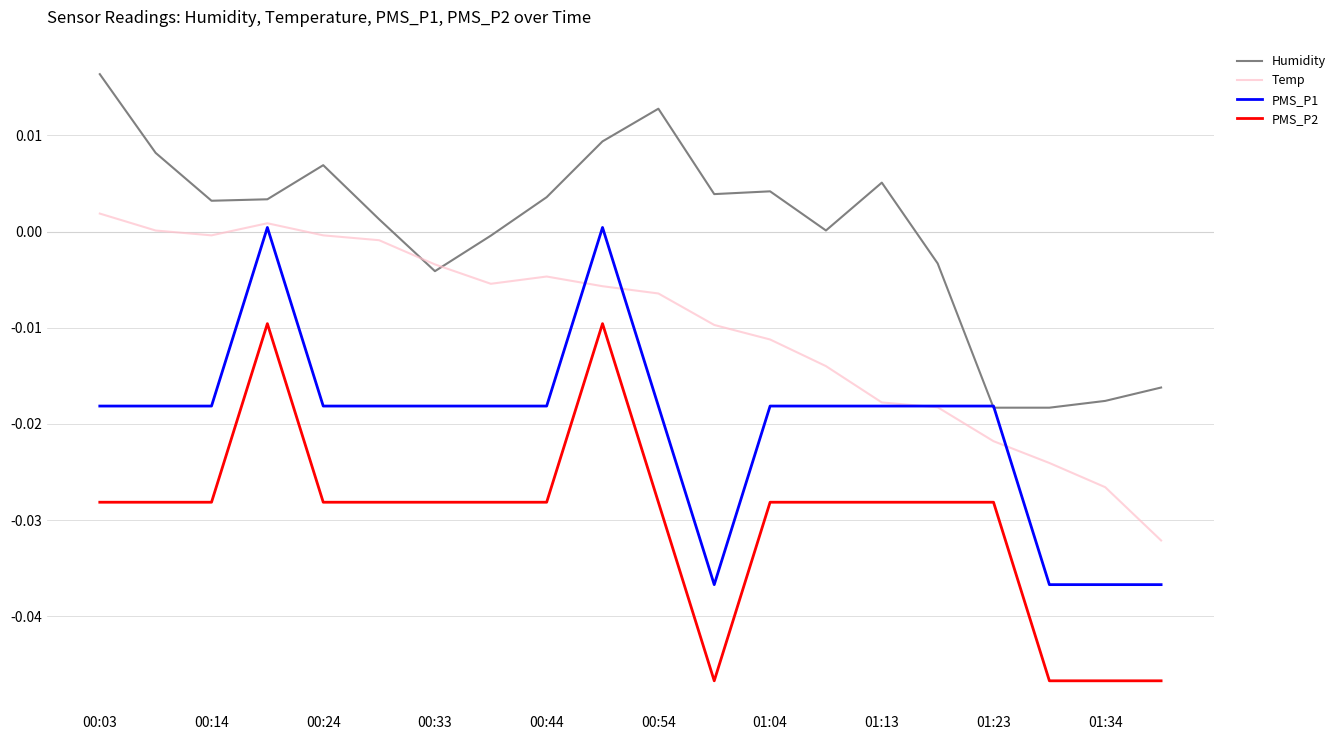

Which series has the largest total across all categories?

Humidity